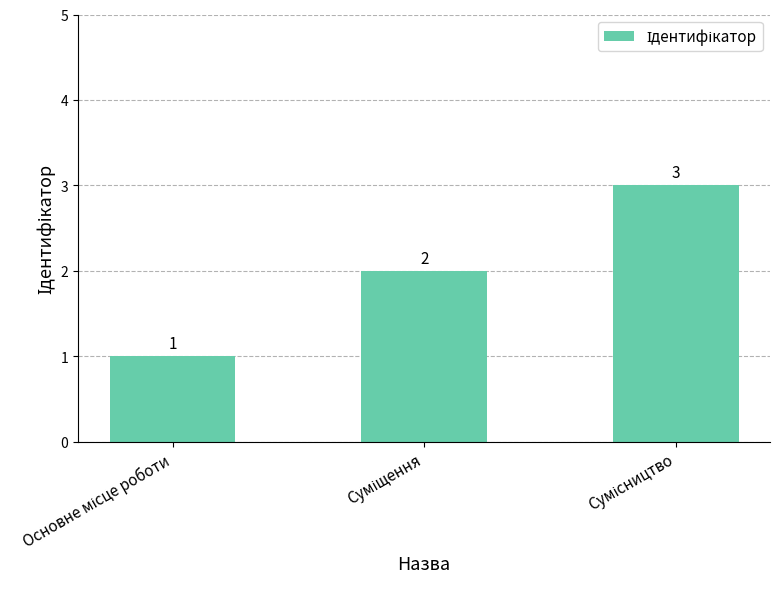

Count the values in the range 1 to 3.

3